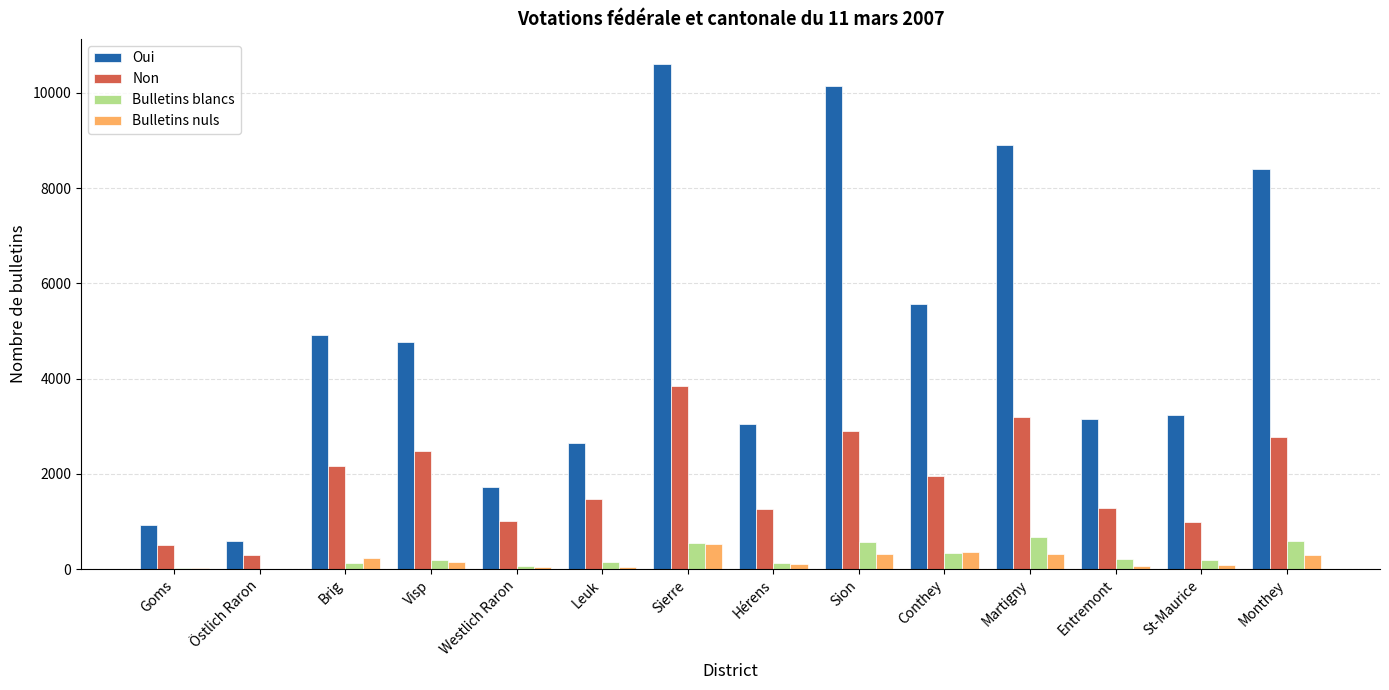

The Oui series shows 3160 at Monthey. True or false?

False